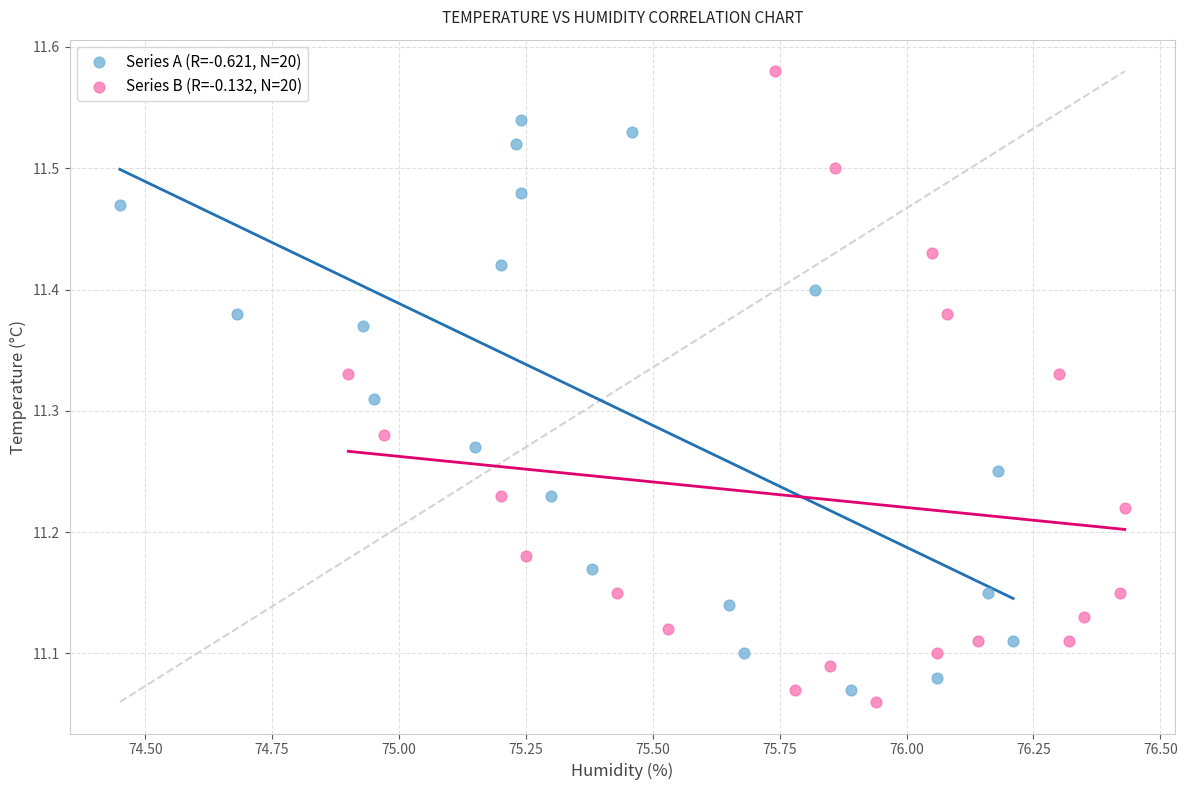

What are all the series names shown in the legend?

Series A (R=-0.621, N=20), Series B (R=-0.132, N=20)